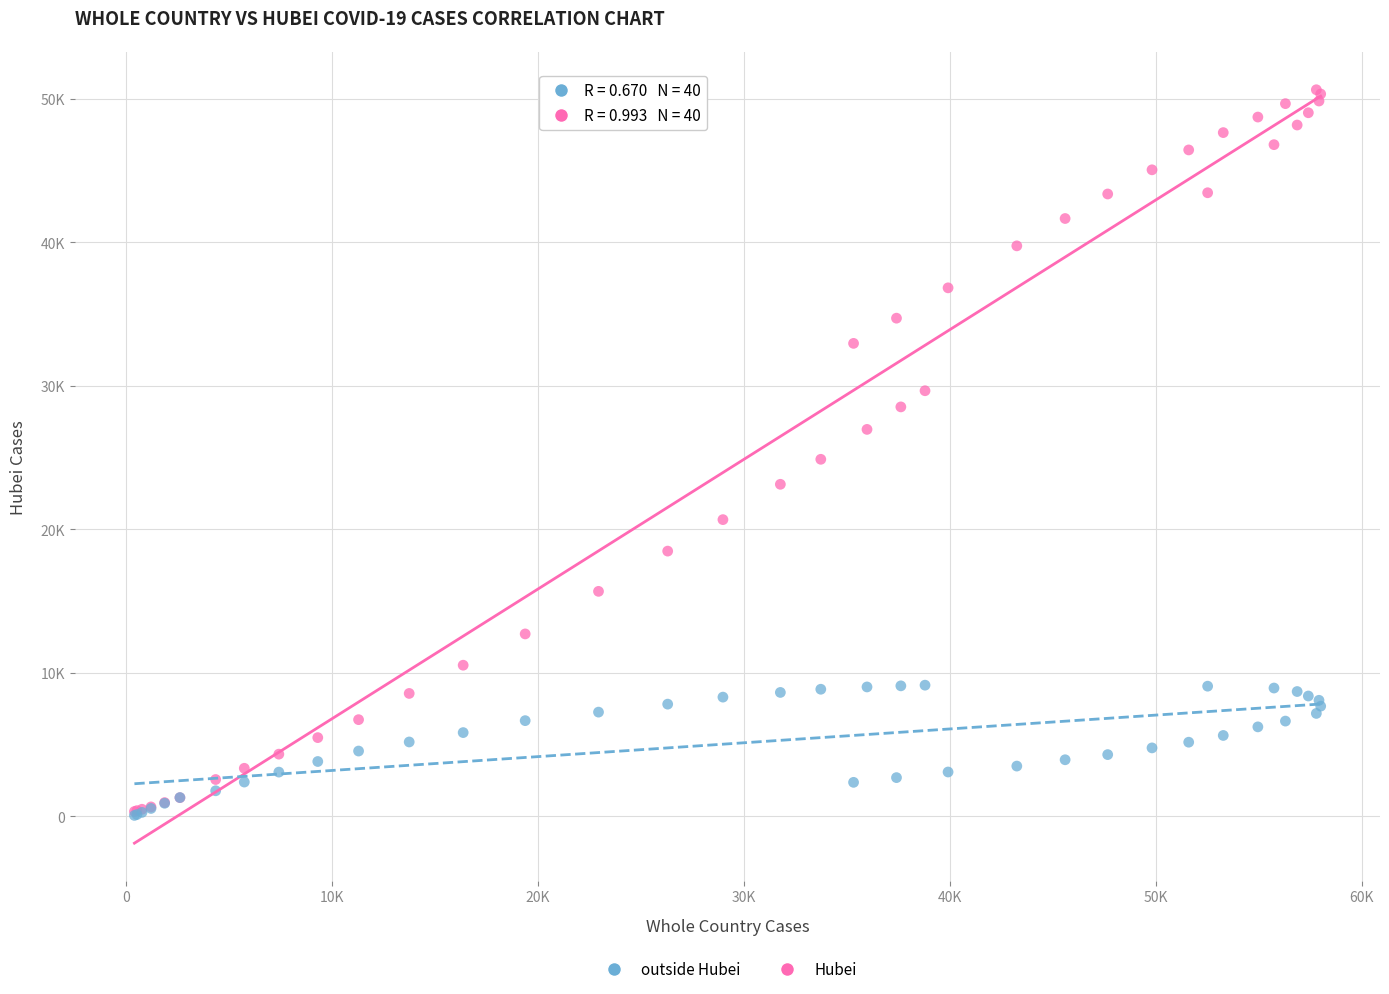

What are all the series names shown in the legend?

outside Hubei, Hubei